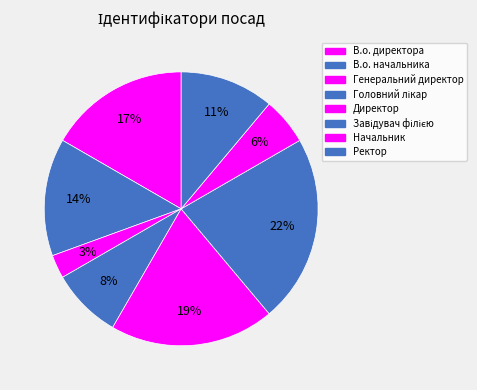

What percentage is the В.о. начальника slice, to the nearest percent?

14%